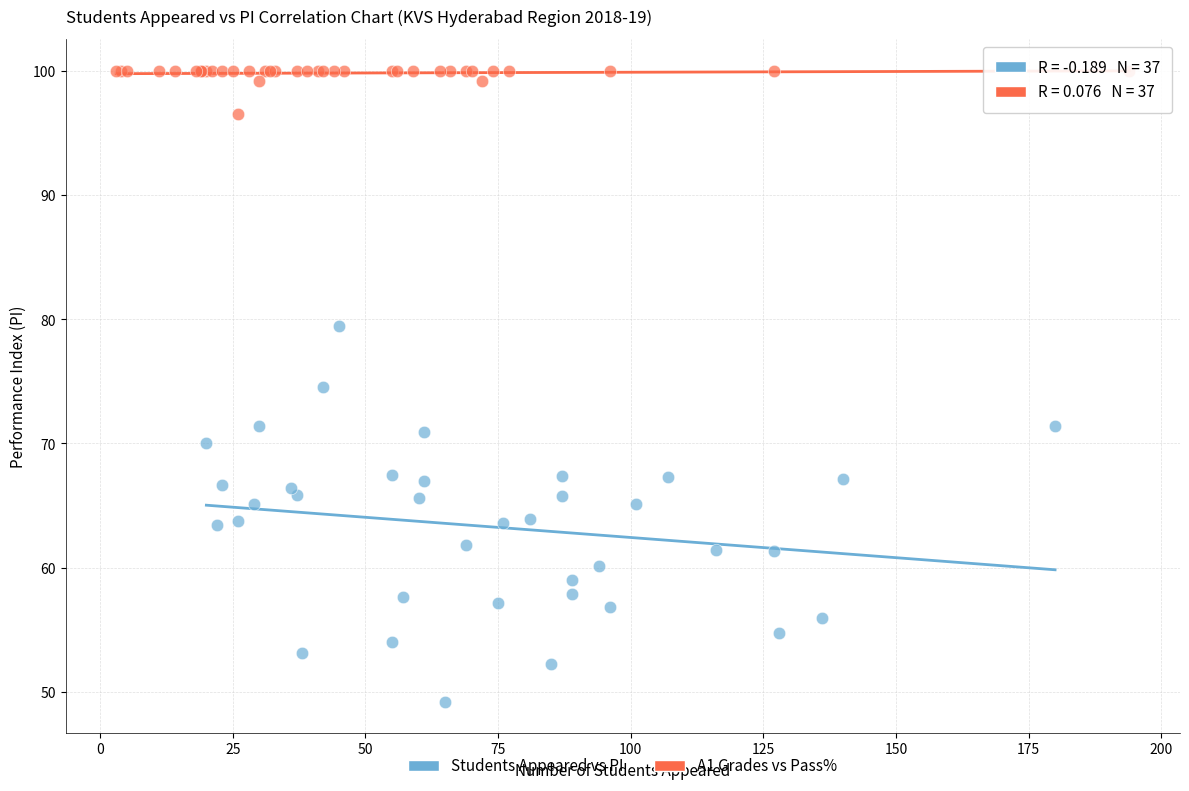

Which series reaches the minimum Y coordinate?

Students Appeared vs PI